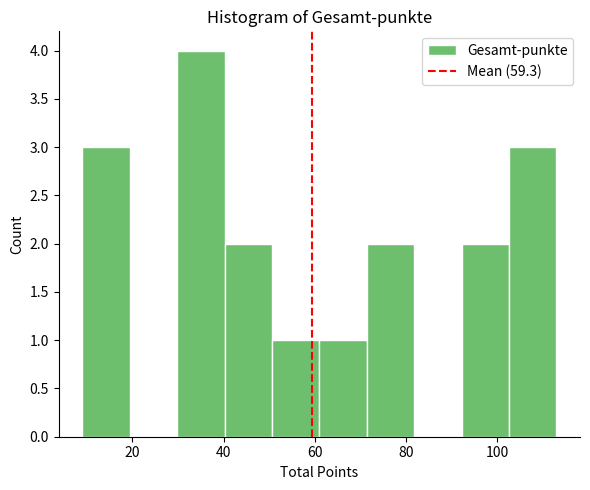

What is the height of the bar covering 71.4 to 81.8 on the x-axis? Neither the bar edges nor the heights are printed on the chart, so give them approximately, as read against the axes.

2